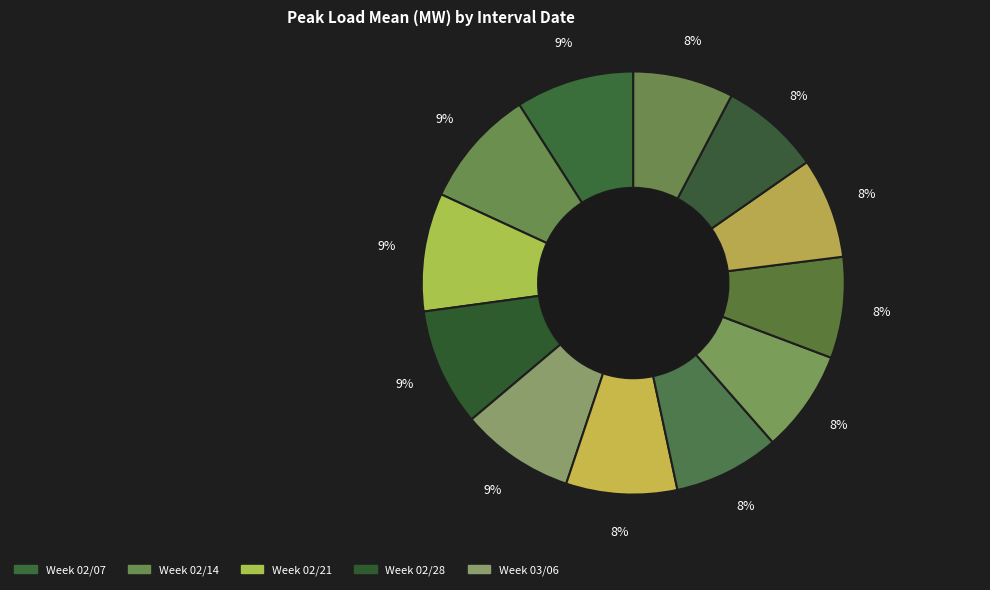

Count the number of slices in the pie.

12